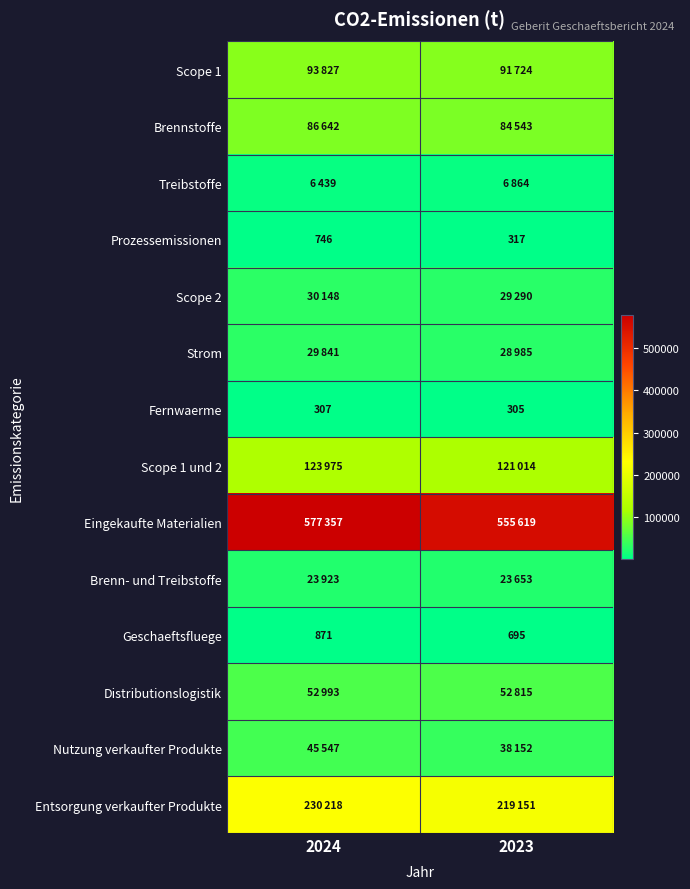

At which category is the sum across all series the highest?

2024